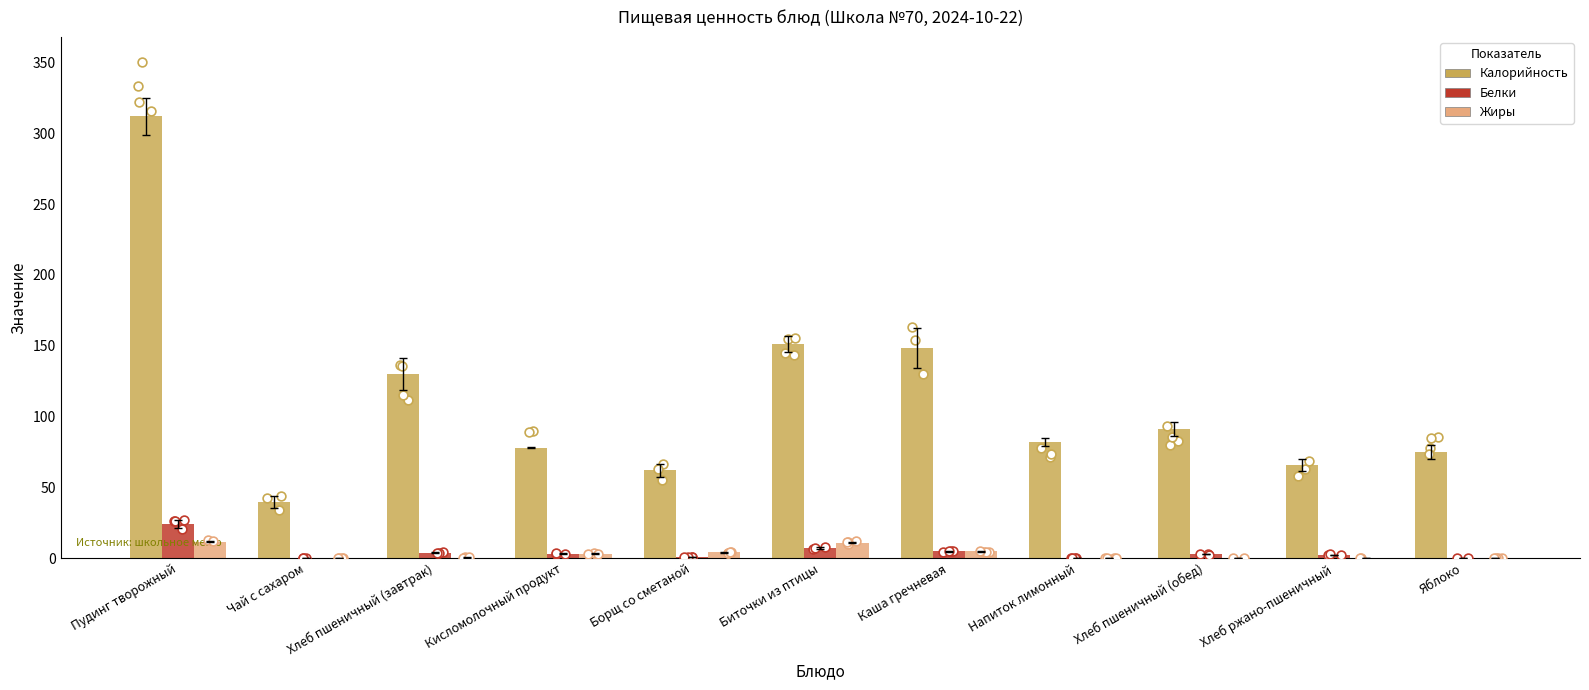

At how many categories does at least one series exceed 250?

1